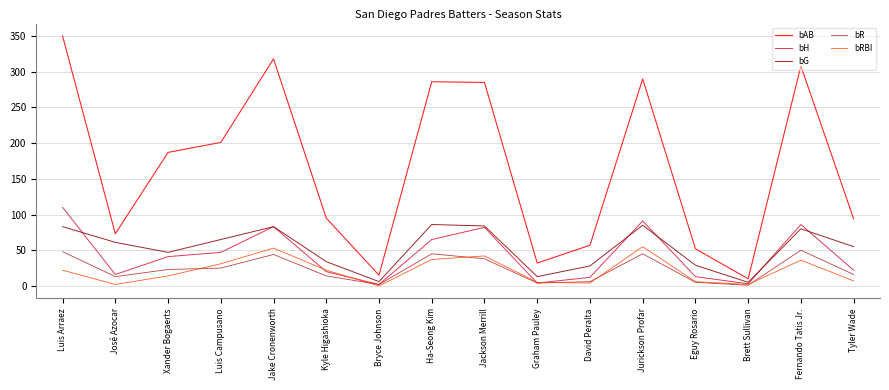

What position from the left is Fernando Tatis Jr.?

15